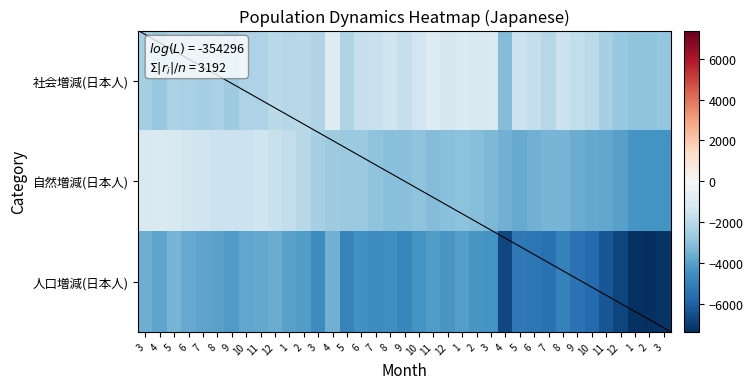

Rank the series by their maximum value, from highest to lowest.

社会増減(日本人), 自然増減(日本人), 人口増減(日本人)